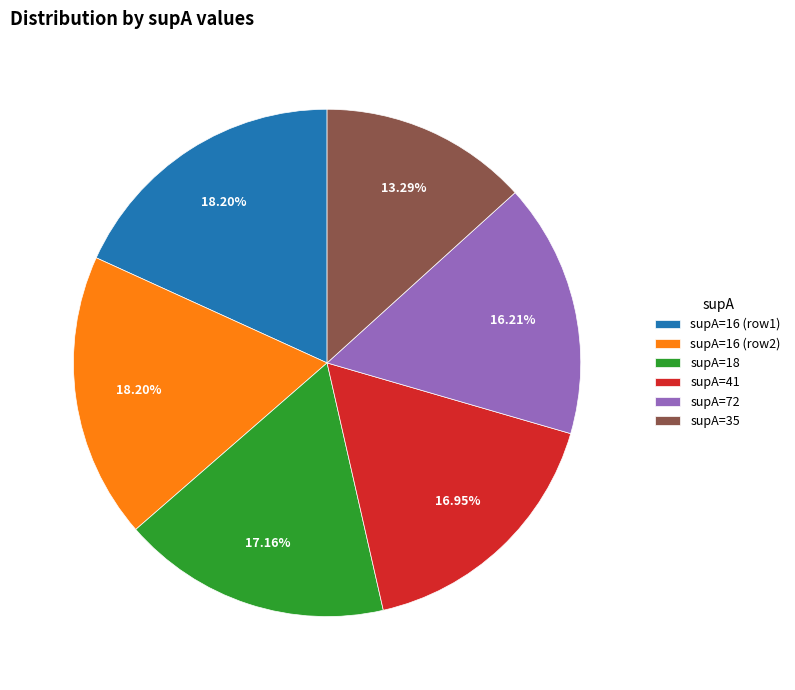

Does any single category account for the majority?

No